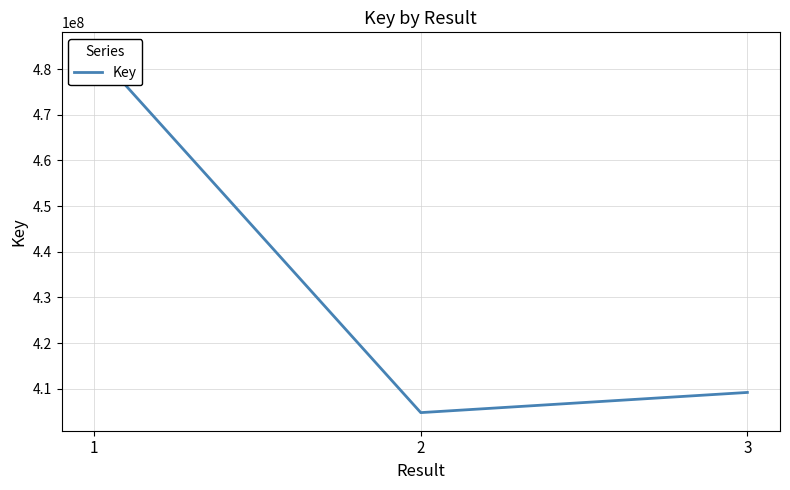

What is the maximum value shown in the chart?

484101843